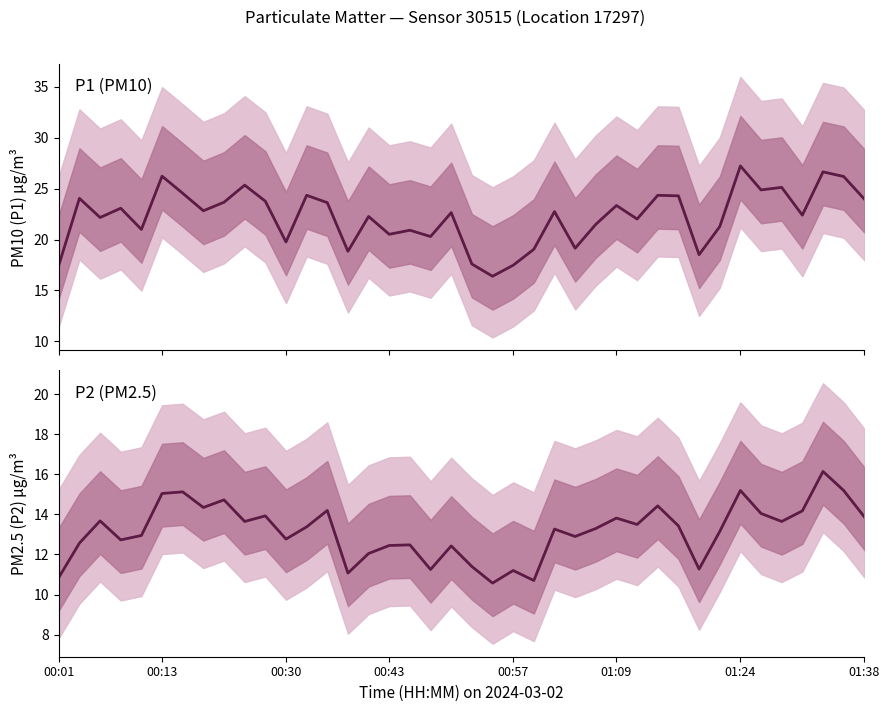

What position from the left is 20?

21